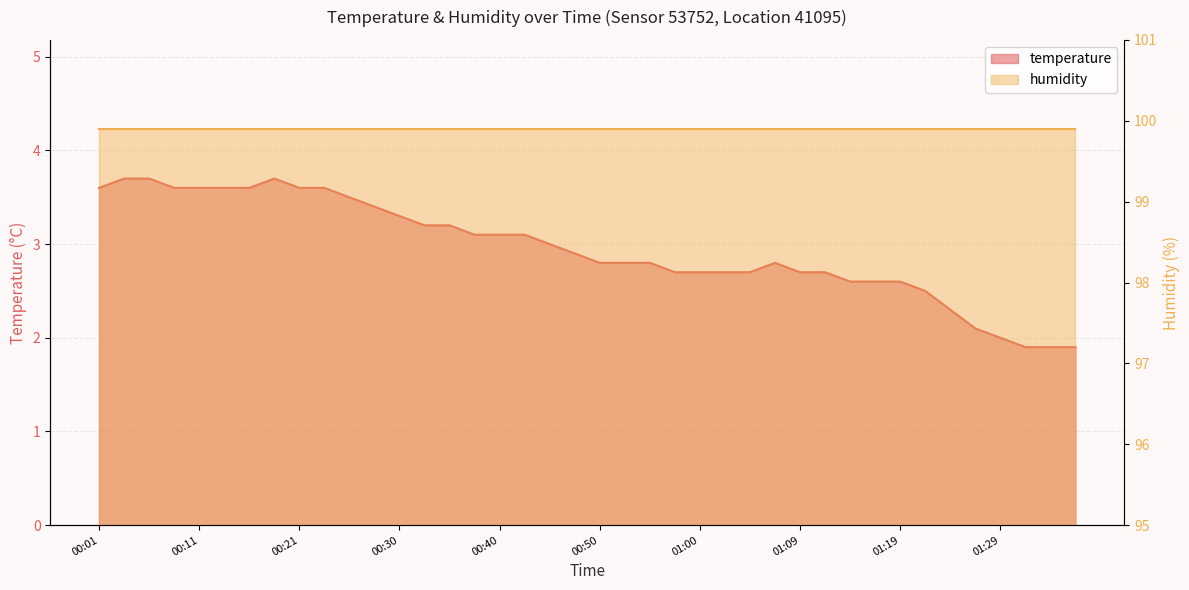

Reading right to left, transcribe all the data shown in this chart.

01:36=1.9	01:34=1.9	01:31=1.9	01:29=2.0	01:26=2.1	01:24=2.3	01:22=2.5	01:19=2.6	01:17=2.6	01:14=2.6	01:12=2.7	01:09=2.7	01:07=2.8	01:05=2.7	01:02=2.7	01:00=2.7	00:57=2.7	00:55=2.8	00:52=2.8	00:50=2.8	00:47=2.9	00:45=3.0	00:43=3.1	00:40=3.1	00:38=3.1	00:35=3.2	00:33=3.2	00:30=3.3	00:28=3.4	00:25=3.5	00:23=3.6	00:21=3.6	00:18=3.7	00:16=3.6	00:13=3.6	00:11=3.6	00:08=3.6	00:06=3.7	00:04=3.7	00:01=3.6